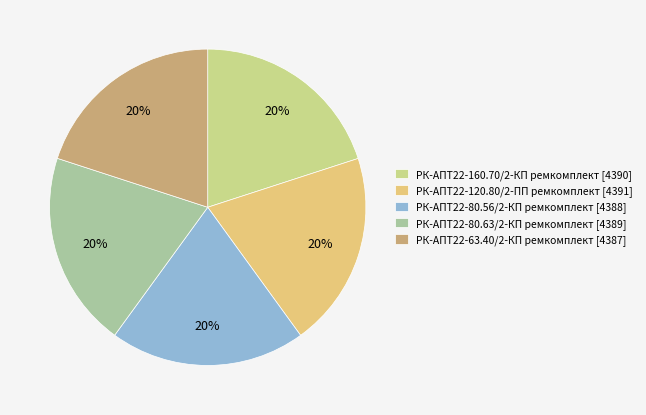

Rank the categories by value from highest to lowest.

РК-АПТ22-120.80/2-ПП ремкомплект, РК-АПТ22-160.70/2-КП ремкомплект, РК-АПТ22-80.63/2-КП ремкомплект, РК-АПТ22-80.56/2-КП ремкомплект, РК-АПТ22-63.40/2-КП ремкомплект